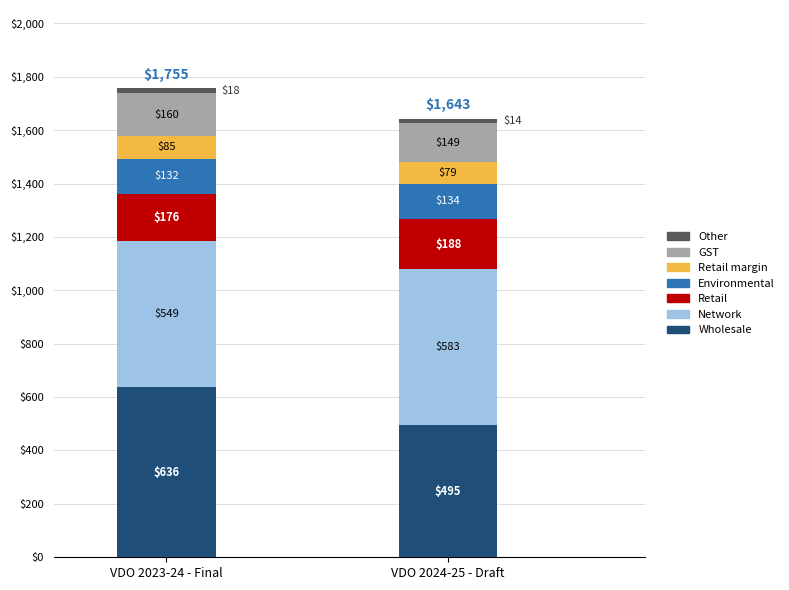

Rank the categories by Network value from lowest to highest.

VDO 2023-24 - Final, VDO 2024-25 - Draft